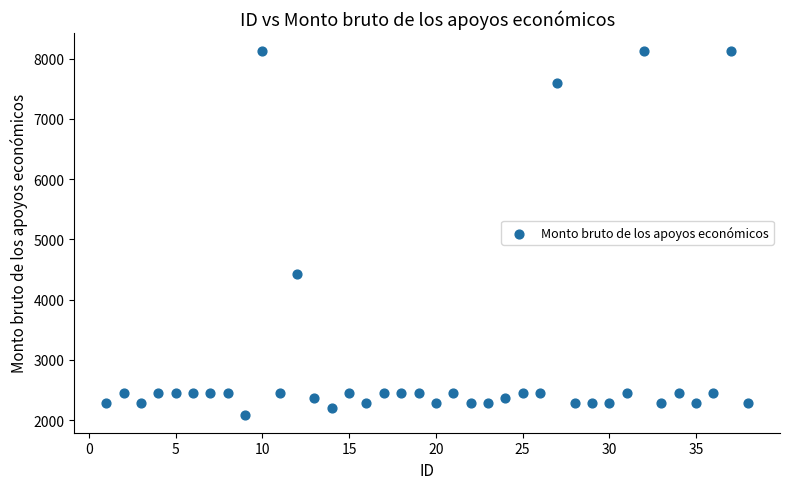

What Y value in the scatter plot is closest to 5108?

4419.9